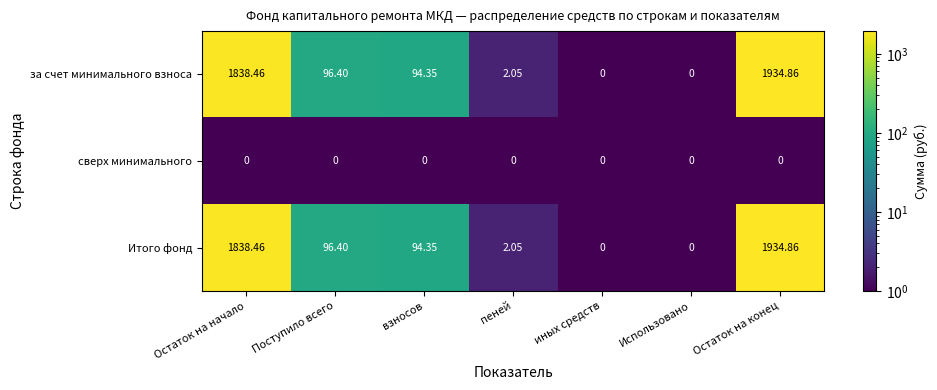

At which category is the sum across all series the highest?

Остаток на конец